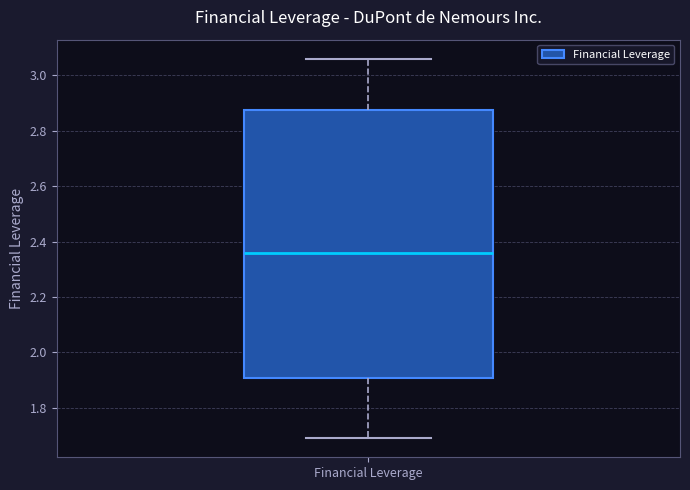

Transcribe this box plot: give where the median line is, the range the box spans, and where the two whiskers end, as read against the y-axis. The values are not printed on the chart, so give them approximately, as read against the axis.

median 2.36, box 1.90 to 2.88, whiskers 1.70 to 3.06